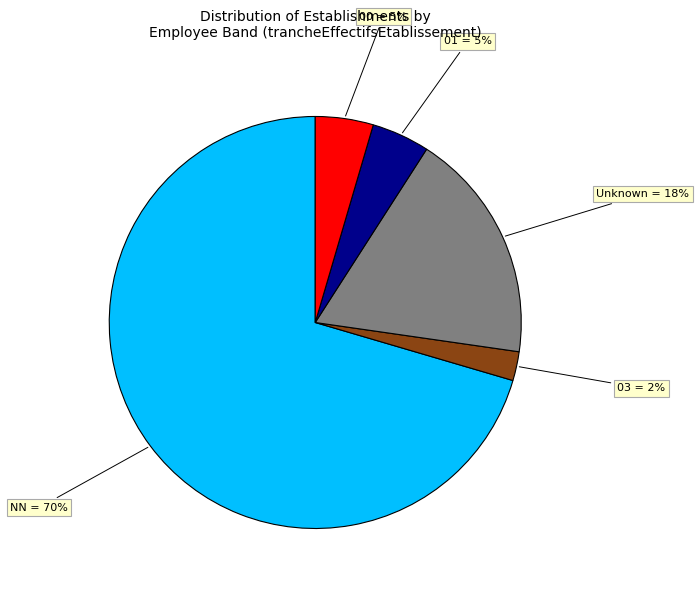

To the nearest percent, what percentage of the pie is 00 = 5%?

5%